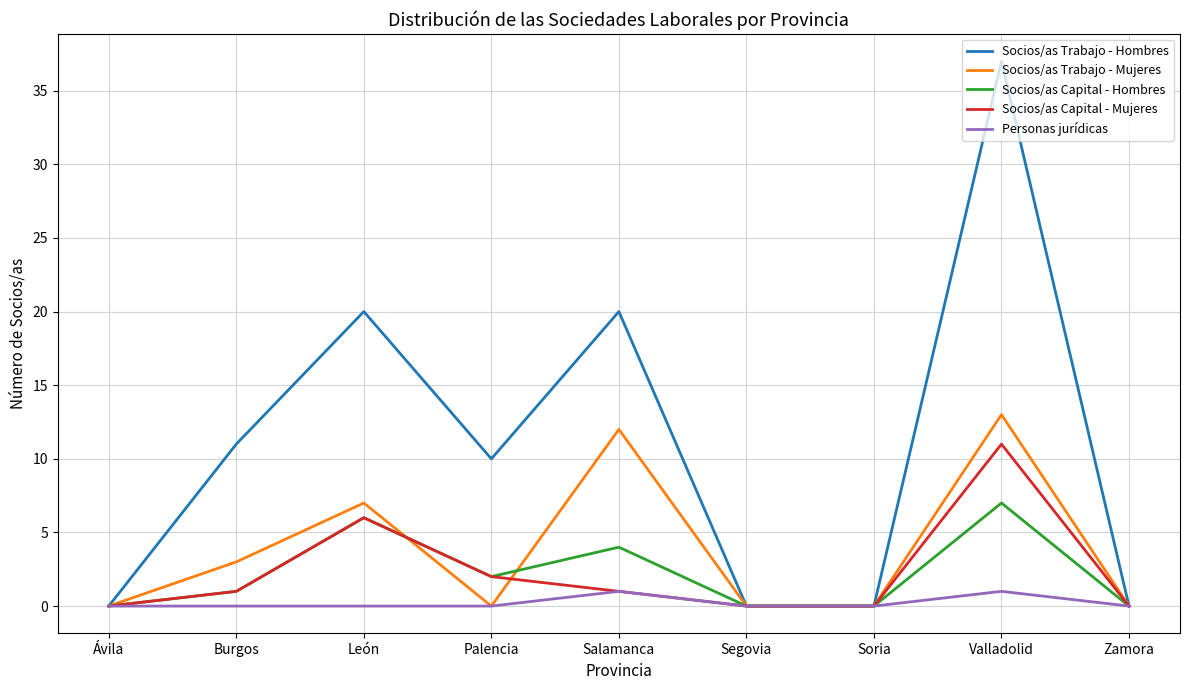

Is it true that Socios/as Trabajo - Mujeres equals -5 at Segovia?

False